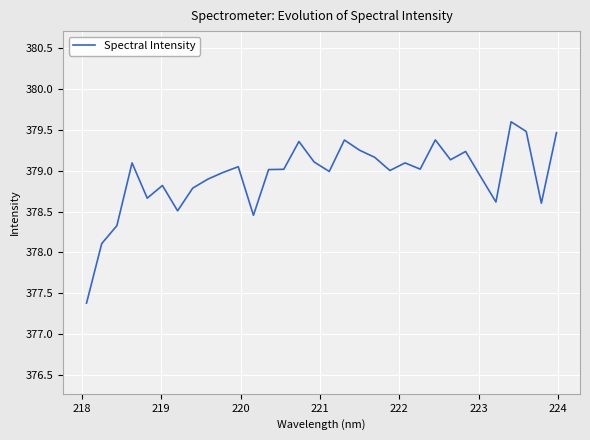

What is the difference between the maximum and minimum values?

2.2